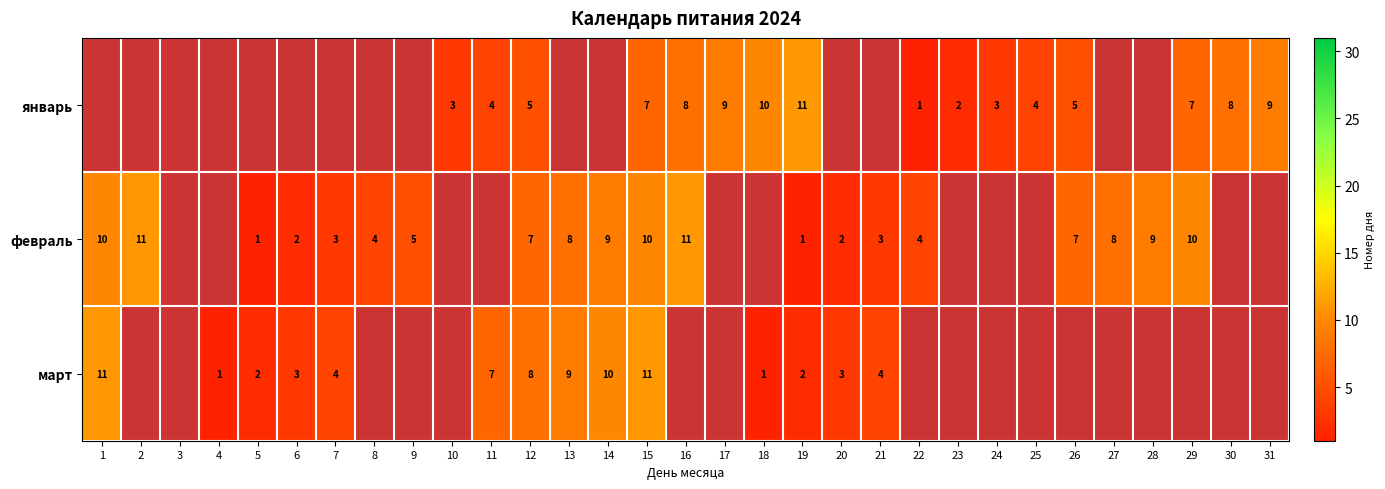

The value of февраль at 5 is 0. True or false?

False